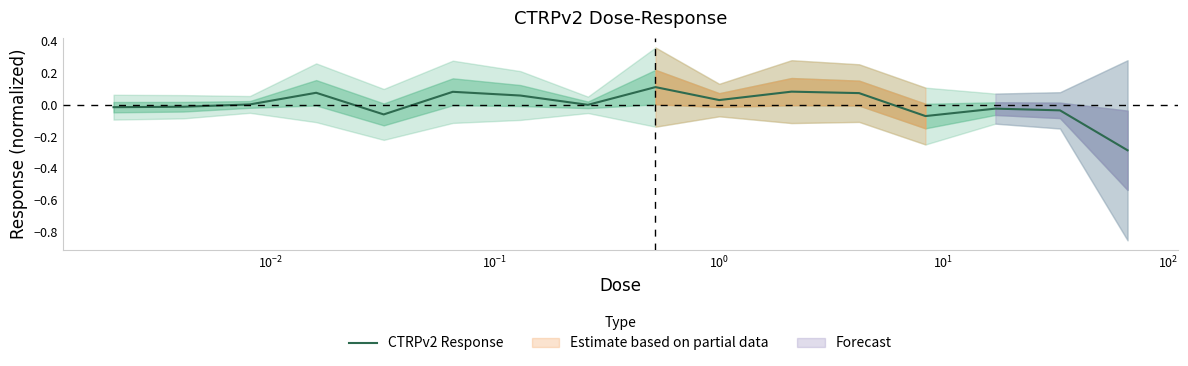

Where does the data first go above 0?

$\mathdefault{10^{-2}}$